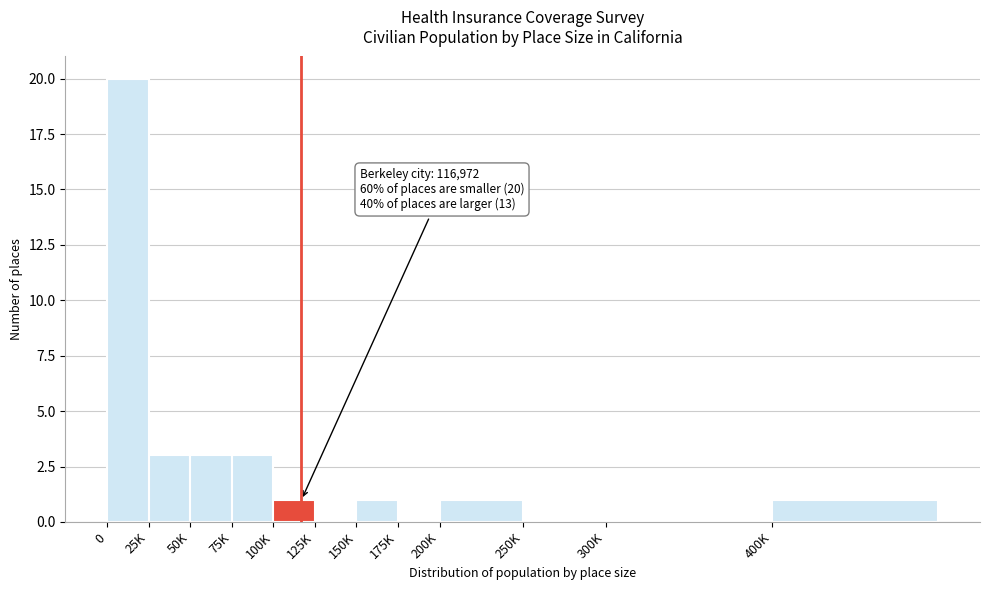

Reading left to right, list all the values displayed in this chart.

0=20	25K=3	50K=3	75K=3	100K=1	125K=0	150K=1	175K=0	200K=1	250K=0	300K=0	400K=1